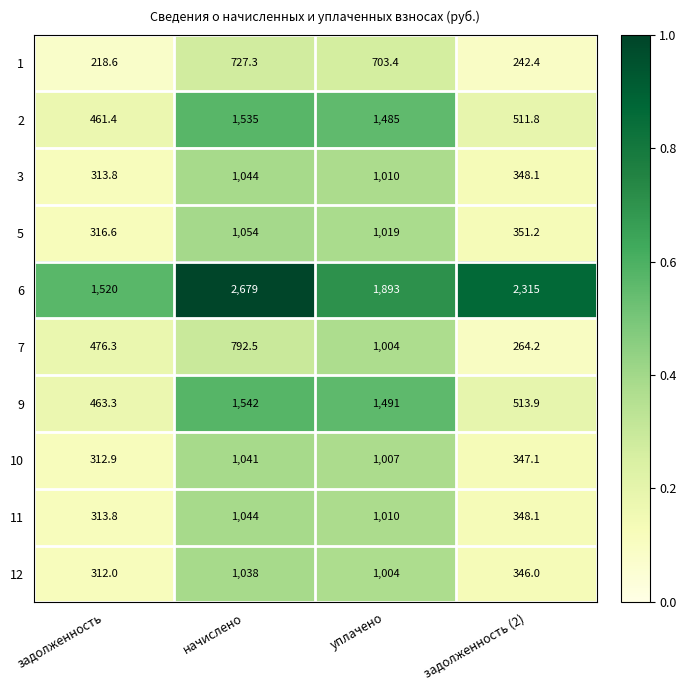

What is the total value across all series at задолженность (2)?

5587.8